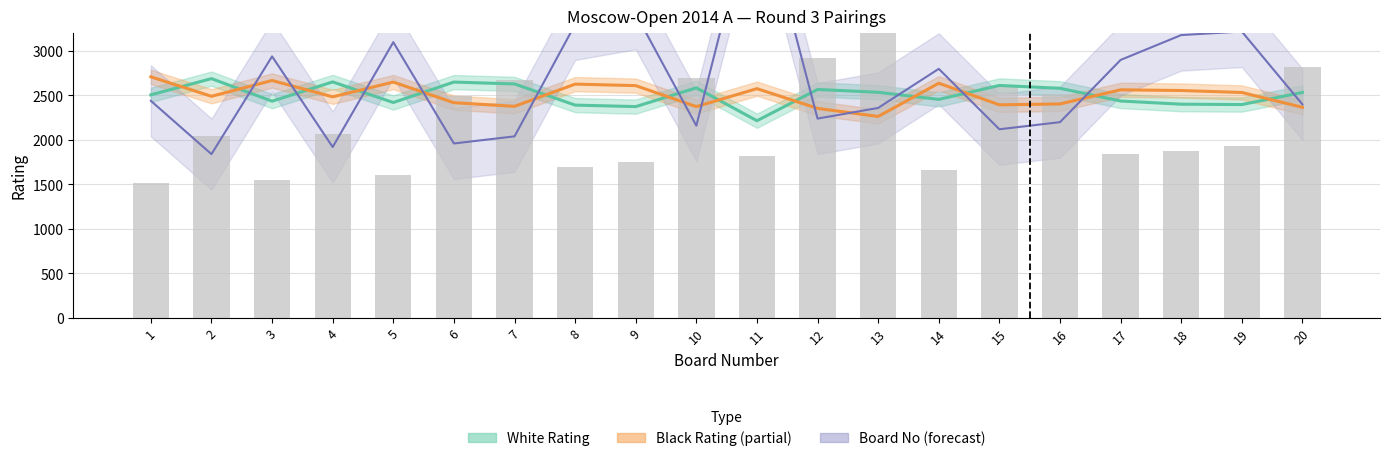

What is the value of the Black Rating bar at the 18th from the left?

2556